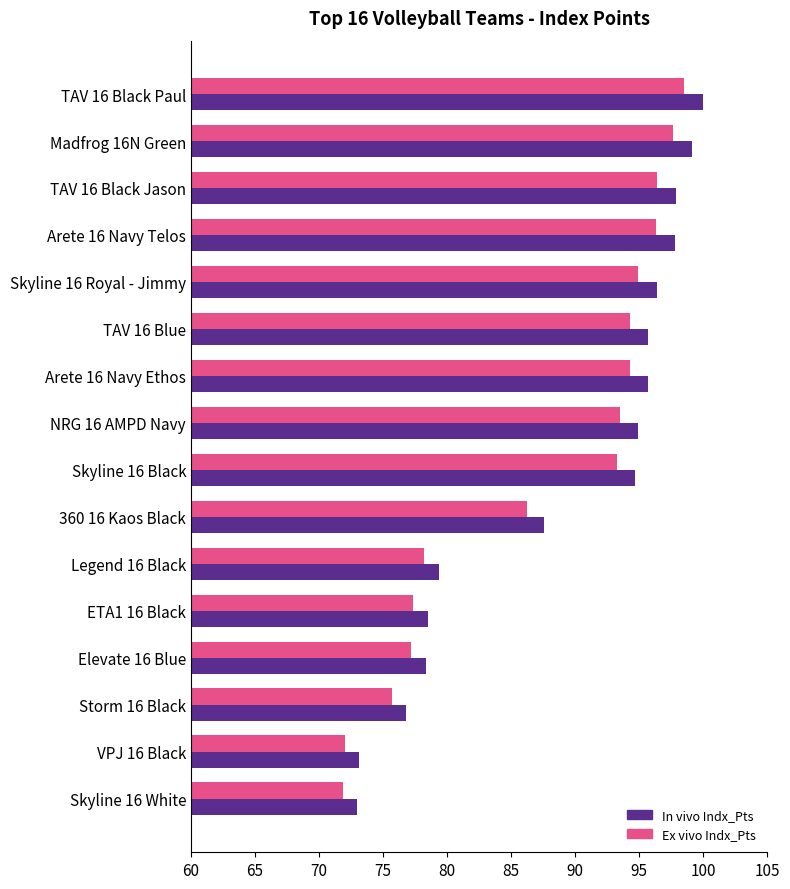

At which category is the sum across all series the highest?

TAV 16 Black Paul